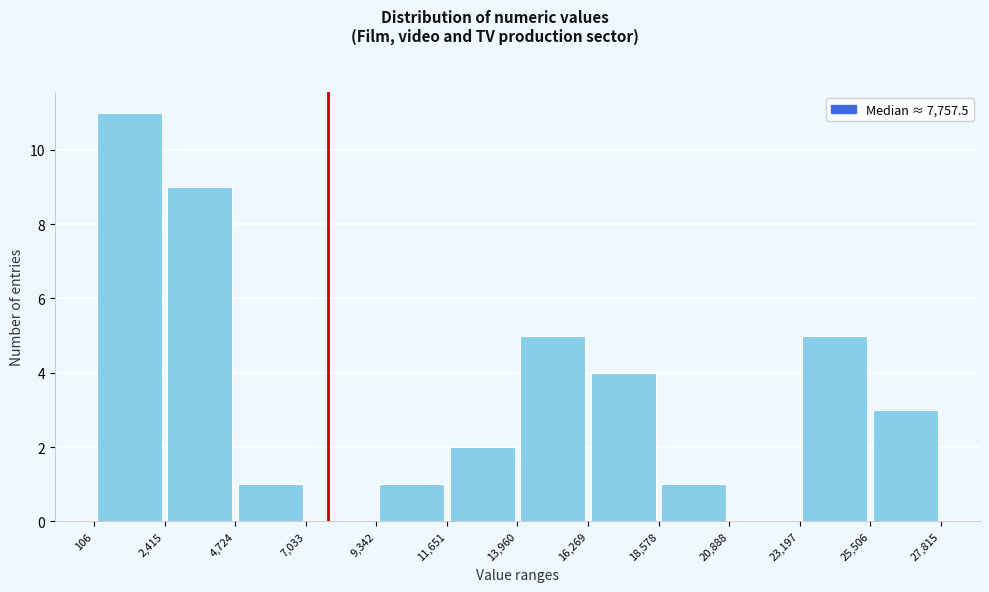

Reading left to right, list every bar in this chart as the range it spans on the x-axis followed by its height. The values are not printed on the chart, so give them approximately, as read against the axis.

106 to 2,415: 11
2,415 to 4,724: 9
4,724 to 7,033: 1
7,033 to 9,342: 0
9,342 to 11,651: 1
11,651 to 13,960: 2
13,960 to 16,269: 5
16,269 to 18,578: 4
18,578 to 20,888: 1
20,888 to 23,197: 0
23,197 to 25,506: 5
25,506 to 27,815: 3